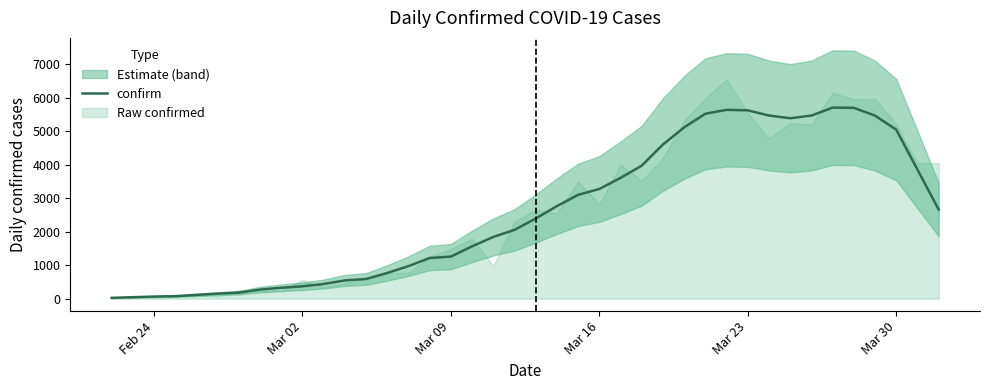

What is the greatest value displayed?

5709.0